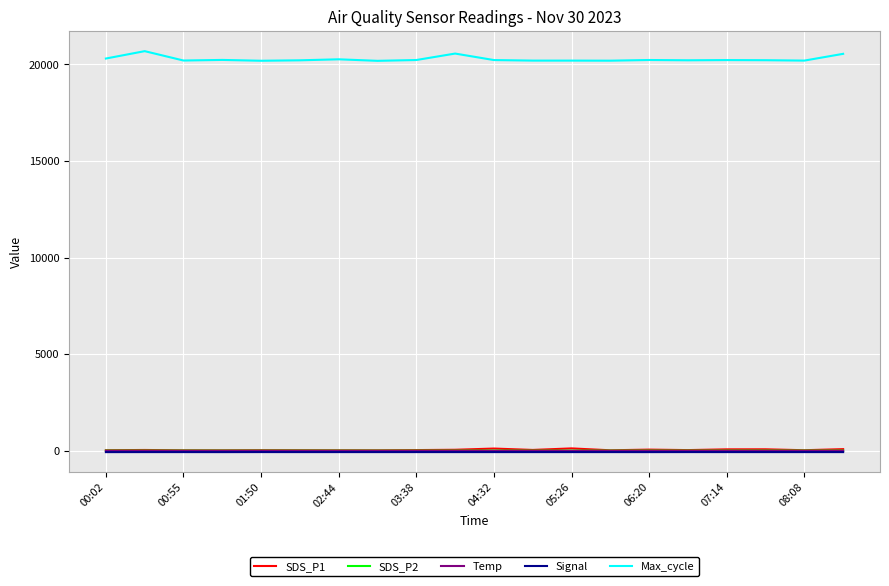

True or false: Max_cycle and Temp cross at least once.

False